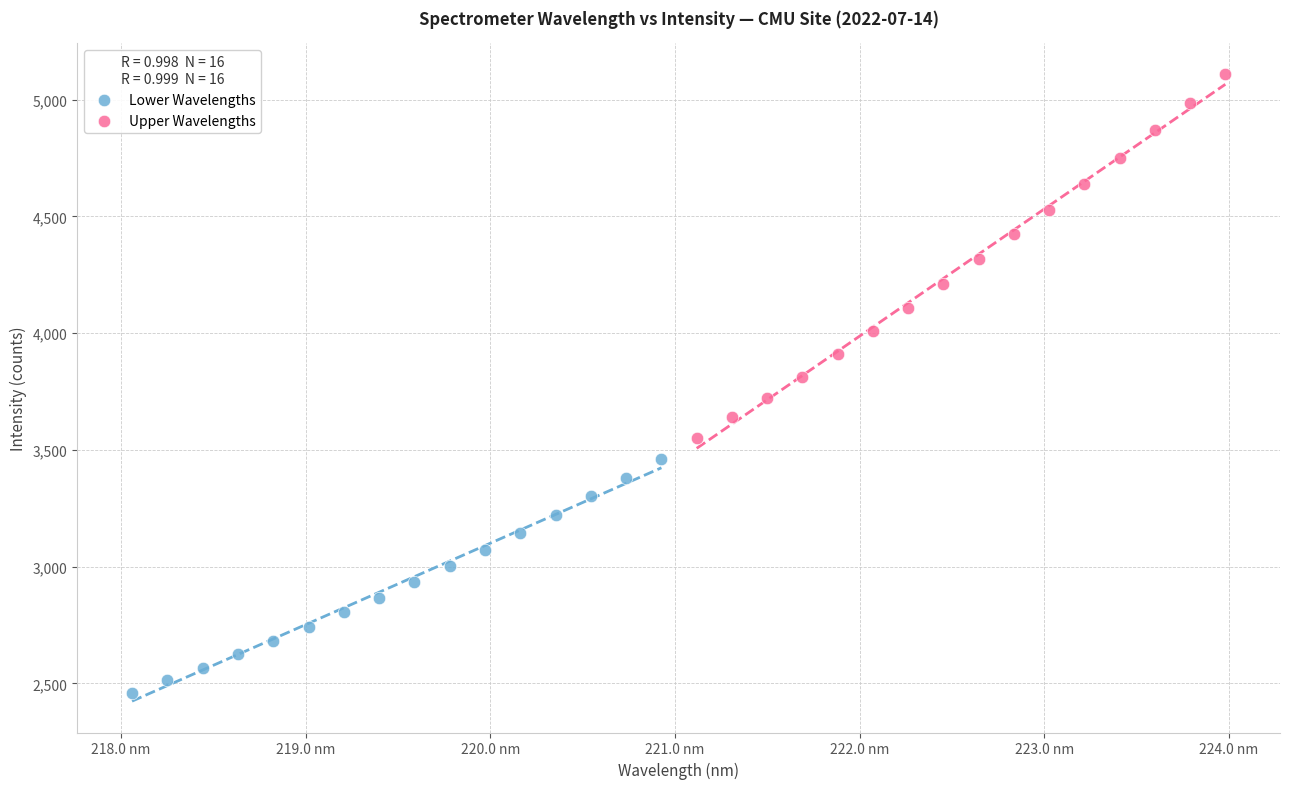

Which series contains the lowest Y value?

Lower Wavelengths